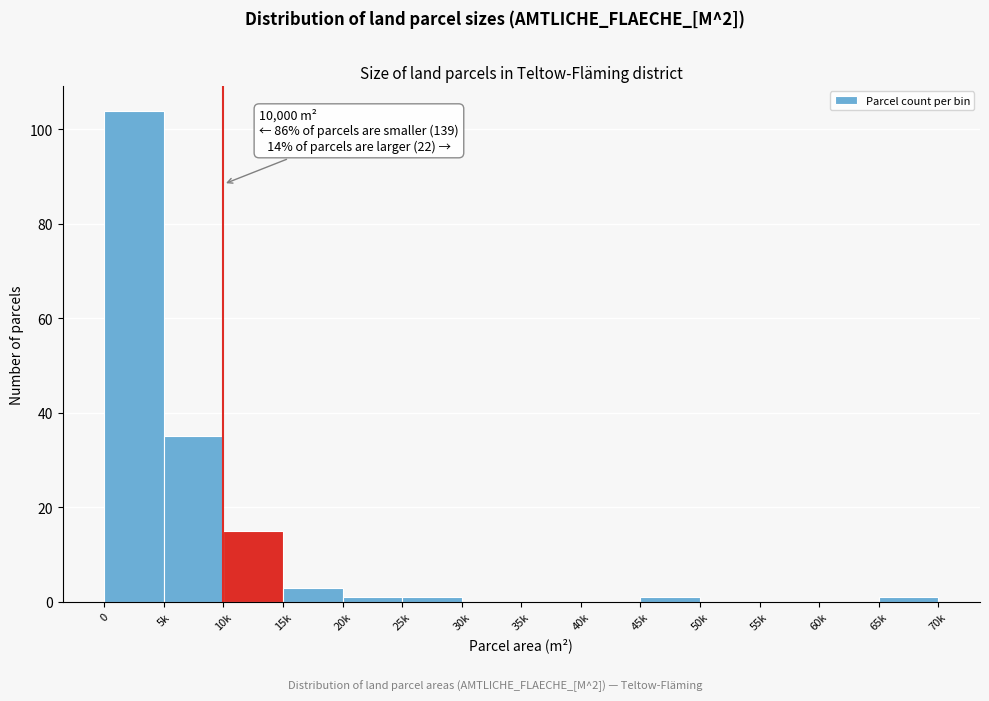

Reading left to right, extract all data points from this chart.

0=104	5k=35	10k=15	15k=3	20k=1	25k=1	30k=0	35k=0	40k=0	45k=1	50k=0	55k=0	60k=0	65k=1